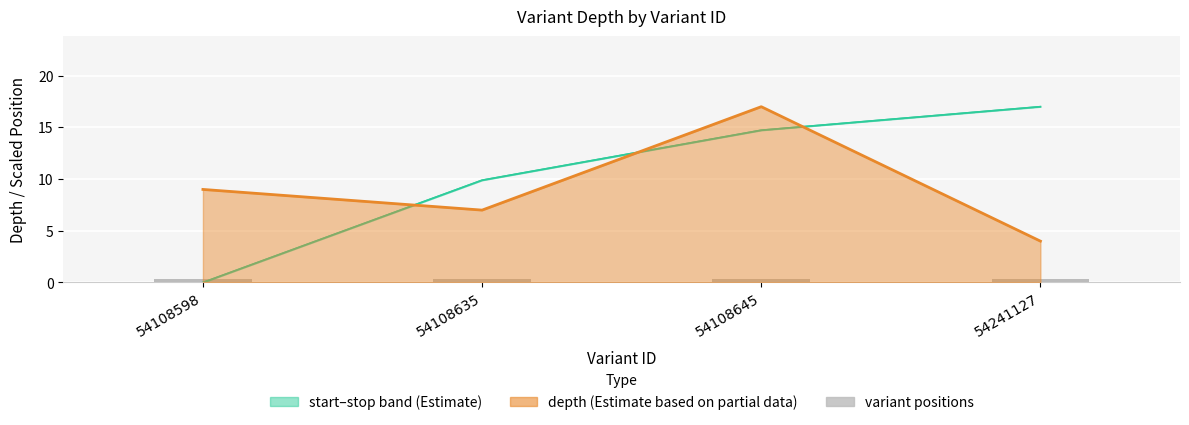

What is the sum of the depth values at 54241127 and 54108645?

21.0